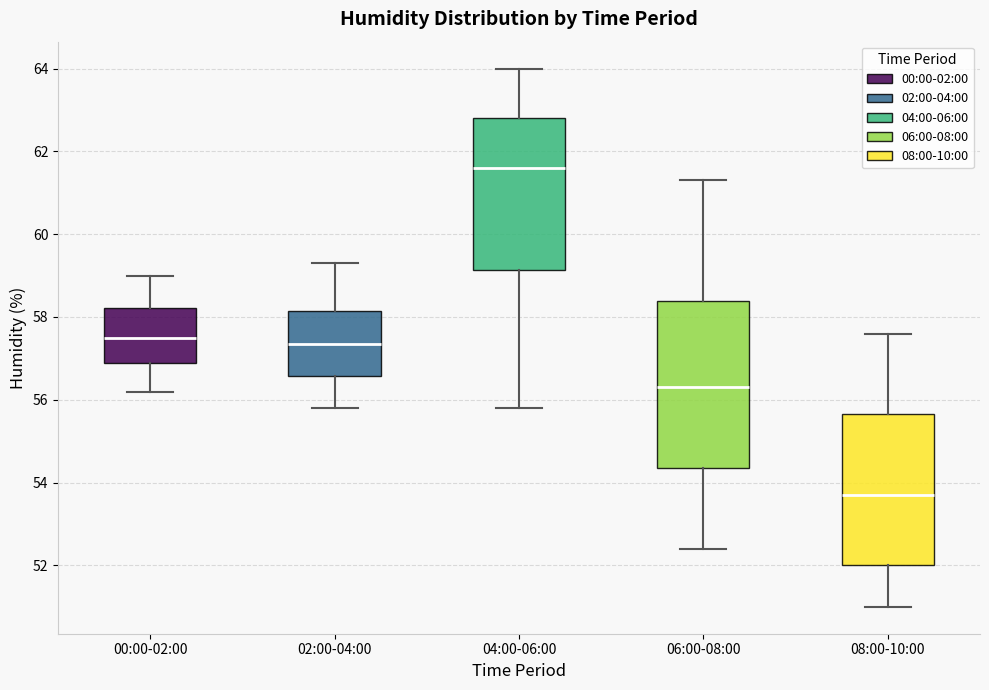

Comparing the boxes themselves (not the whiskers), which one is the tallest?

06:00-08:00